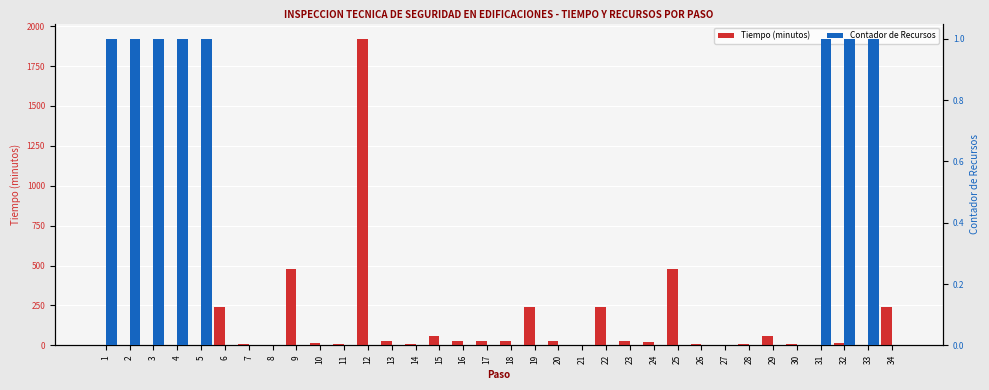

Read the Tiempo (minutos) value at 9, to the nearest 10.

480